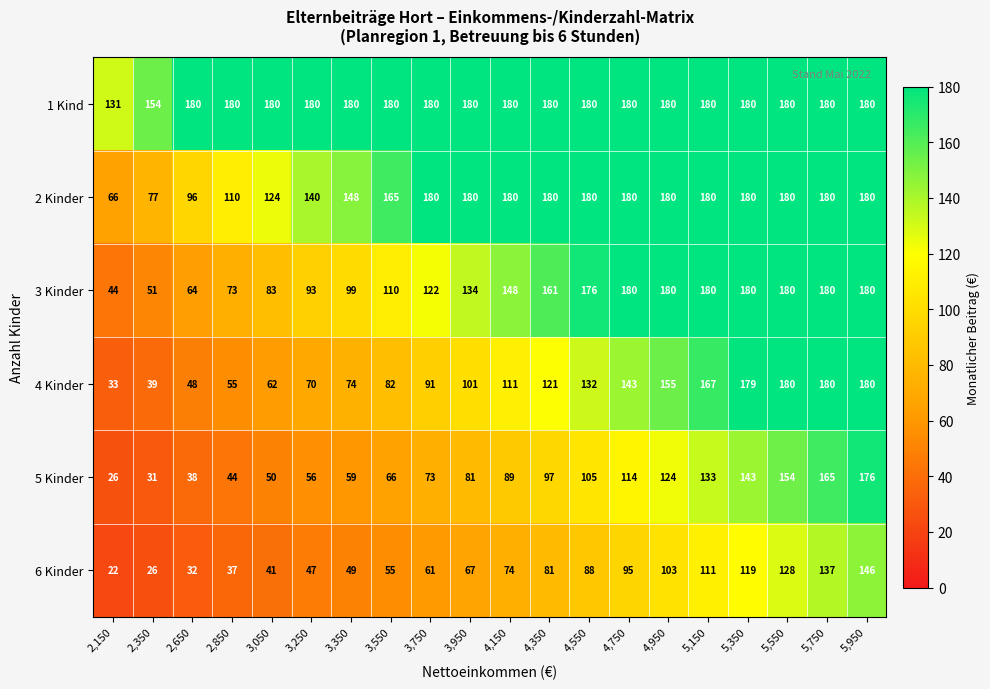

At 2,850, list the series in order from smallest to largest.

6 Kinder, 5 Kinder, 4 Kinder, 3 Kinder, 2 Kinder, 1 Kind